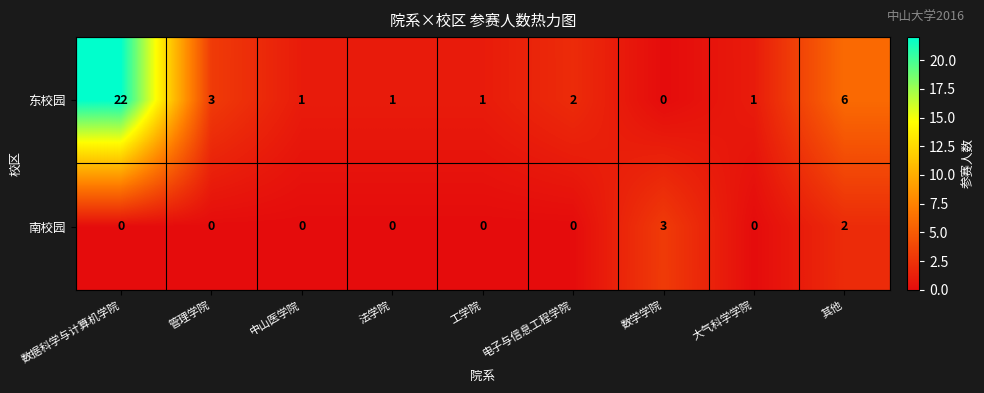

What is the total value across all series at 数学学院?

3